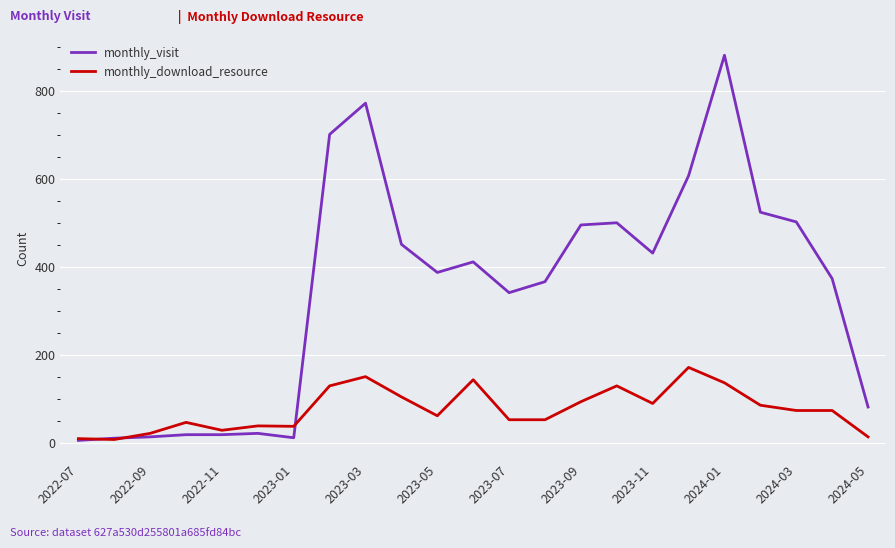

What is the greatest value displayed?

882